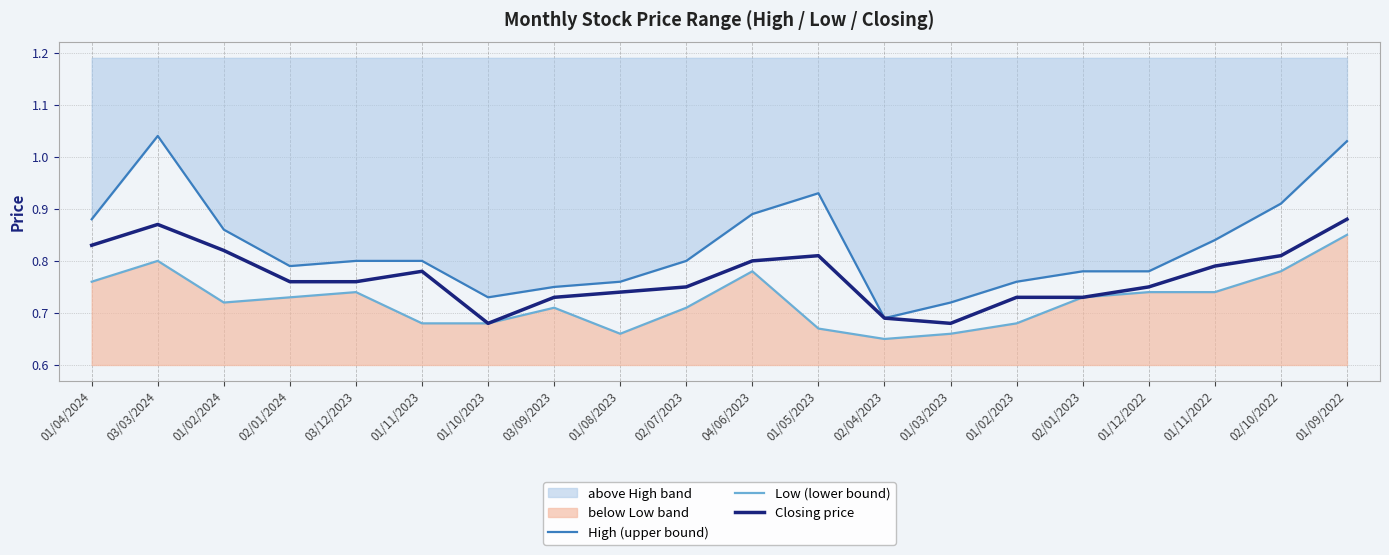

True or false: Closing price and Low (lower bound) cross at least once.

False